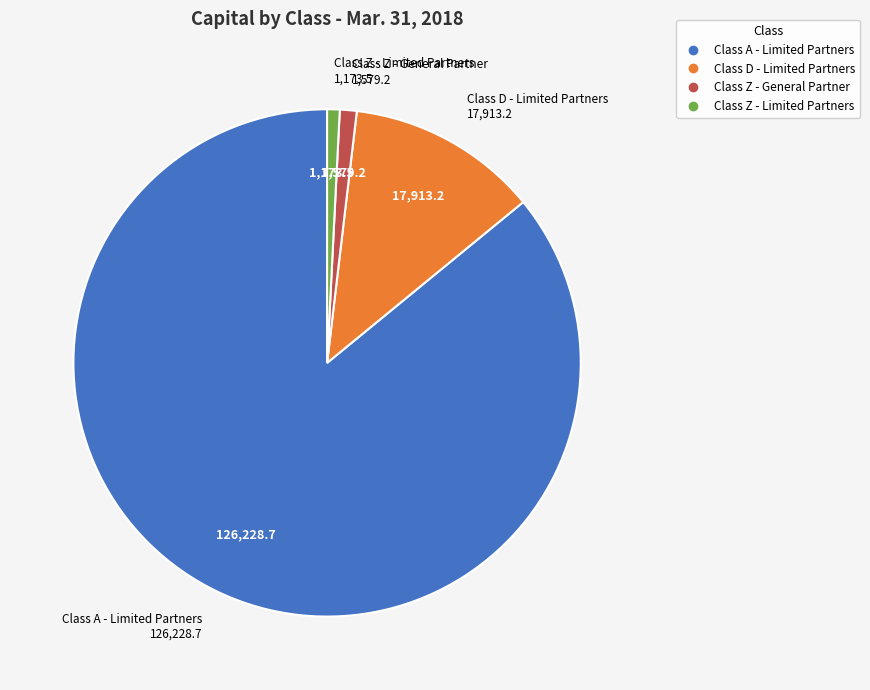

What is the largest slice in the pie chart?

Class A - Limited Partners